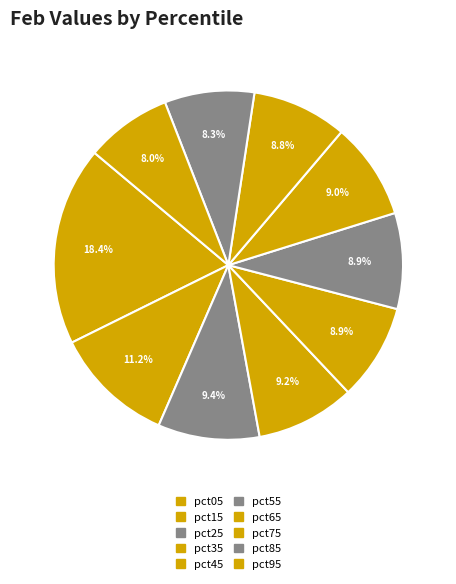

To the nearest percent, what is the difference between the largest and smallest slice percentages?

10%